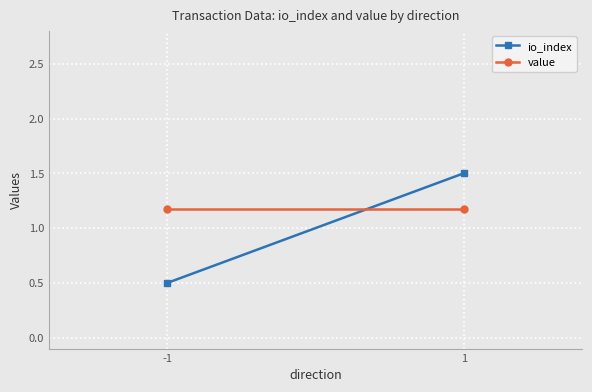

How many io_index values are between 0 and 1?

1